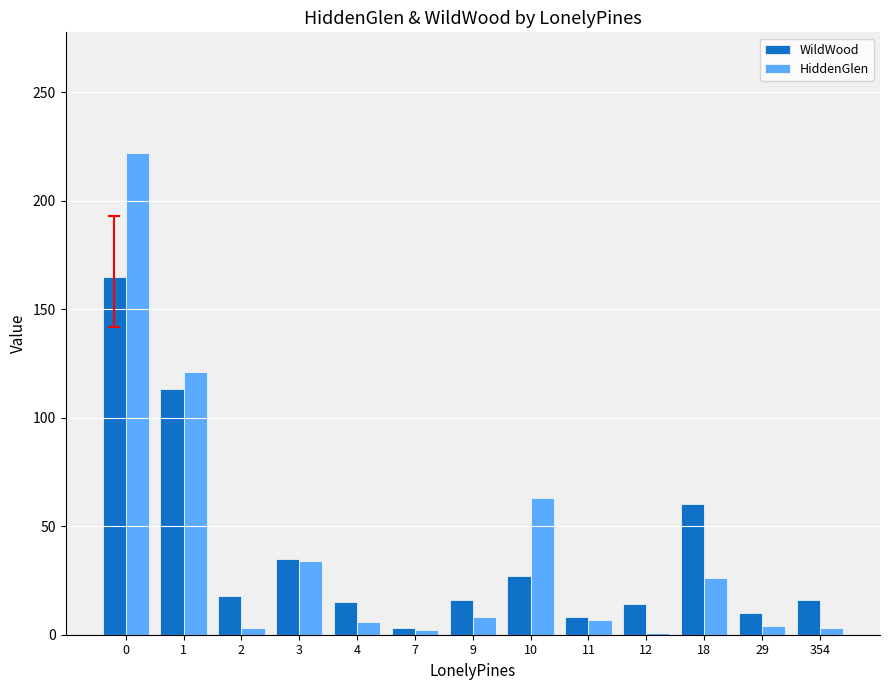

Rank the series by their maximum value, from lowest to highest.

WildWood, HiddenGlen